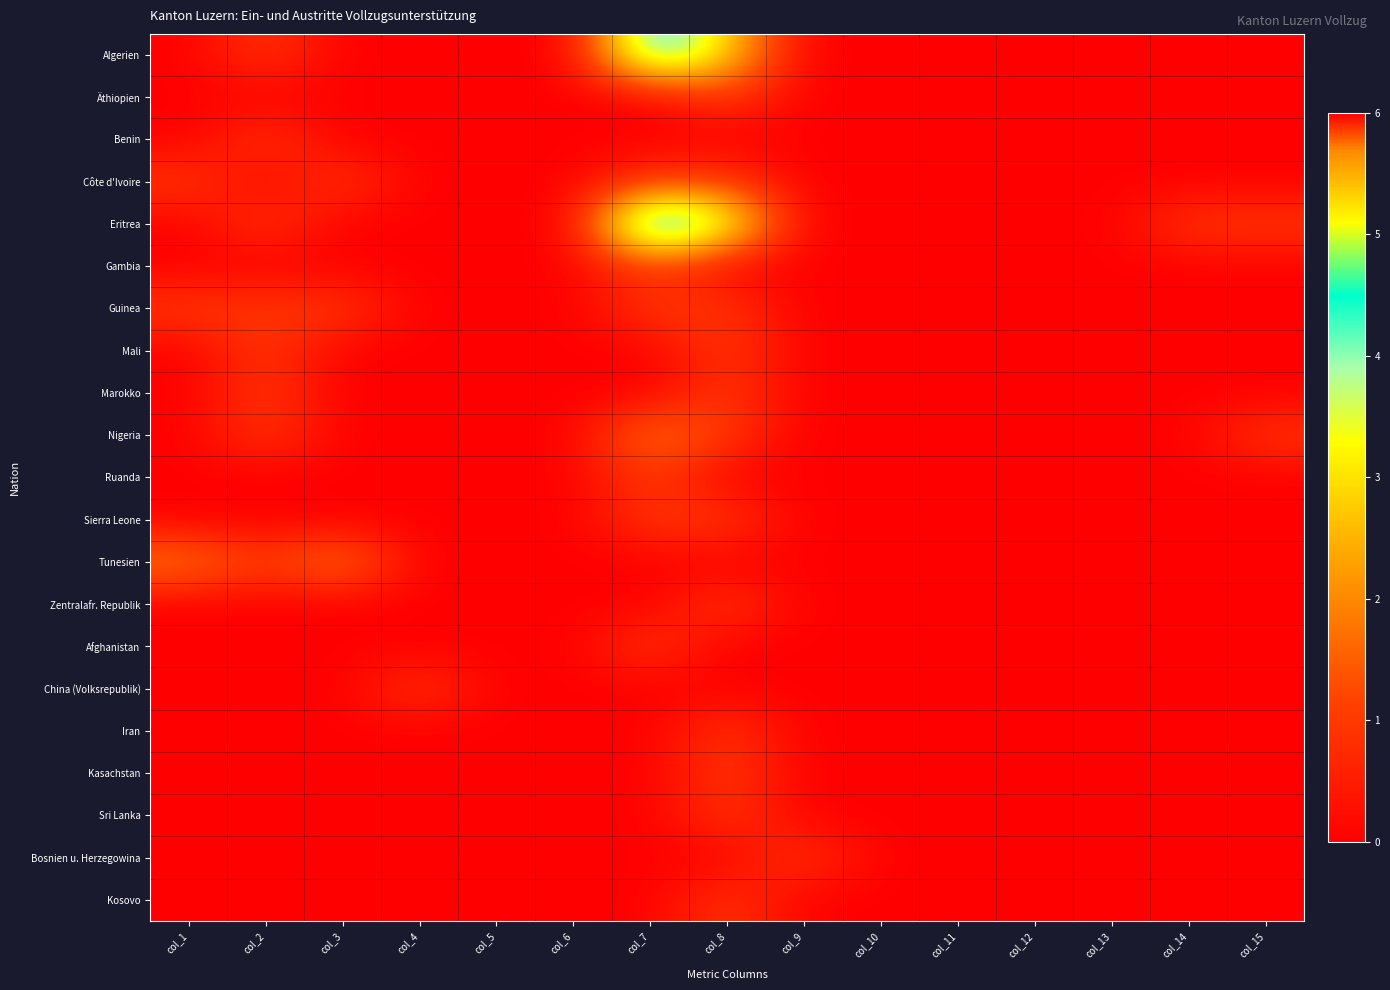

Reading right to left, transcribe all the data shown in this chart.

Algerien: col_15=0	col_14=0	col_13=0	col_12=0	col_11=0	col_10=0	col_9=0	col_8=3	col_7=5	col_6=0	col_5=0	col_4=0	col_3=0	col_2=1	col_1=0
Äthiopien: col_15=0	col_14=0	col_13=0	col_12=0	col_11=0	col_10=0	col_9=0	col_8=1	col_7=0	col_6=0	col_5=0	col_4=0	col_3=0	col_2=0	col_1=0
Benin: col_15=0	col_14=0	col_13=0	col_12=0	col_11=0	col_10=0	col_9=0	col_8=0	col_7=0	col_6=0	col_5=0	col_4=0	col_3=0	col_2=1	col_1=0
Côte d'Ivoire: col_15=0	col_14=0	col_13=0	col_12=0	col_11=0	col_10=0	col_9=0	col_8=1	col_7=1	col_6=0	col_5=0	col_4=0	col_3=1	col_2=0	col_1=1
Eritrea: col_15=1	col_14=1	col_13=0	col_12=0	col_11=0	col_10=0	col_9=0	col_8=4	col_7=6	col_6=0	col_5=0	col_4=0	col_3=0	col_2=1	col_1=0
Gambia: col_15=0	col_14=0	col_13=0	col_12=0	col_11=0	col_10=0	col_9=0	col_8=0	col_7=1	col_6=0	col_5=0	col_4=0	col_3=0	col_2=0	col_1=0
Guinea: col_15=0	col_14=0	col_13=0	col_12=0	col_11=0	col_10=0	col_9=0	col_8=1	col_7=1	col_6=0	col_5=0	col_4=0	col_3=1	col_2=1	col_1=1
Mali: col_15=0	col_14=0	col_13=0	col_12=0	col_11=0	col_10=0	col_9=0	col_8=1	col_7=0	col_6=0	col_5=0	col_4=0	col_3=0	col_2=1	col_1=0
Marokko: col_15=0	col_14=0	col_13=0	col_12=0	col_11=0	col_10=0	col_9=0	col_8=1	col_7=0	col_6=0	col_5=0	col_4=0	col_3=0	col_2=1	col_1=0
Nigeria: col_15=1	col_14=0	col_13=0	col_12=0	col_11=0	col_10=0	col_9=0	col_8=1	col_7=2	col_6=0	col_5=0	col_4=0	col_3=0	col_2=1	col_1=0
Ruanda: col_15=0	col_14=0	col_13=0	col_12=0	col_11=0	col_10=0	col_9=0	col_8=0	col_7=1	col_6=0	col_5=0	col_4=0	col_3=0	col_2=0	col_1=0
Sierra Leone: col_15=0	col_14=0	col_13=0	col_12=0	col_11=0	col_10=0	col_9=0	col_8=1	col_7=1	col_6=0	col_5=0	col_4=0	col_3=0	col_2=0	col_1=0
Tunesien: col_15=0	col_14=0	col_13=0	col_12=0	col_11=0	col_10=0	col_9=0	col_8=0	col_7=0	col_6=0	col_5=0	col_4=0	col_3=2	col_2=1	col_1=2
Zentralafr. Republik: col_15=0	col_14=0	col_13=0	col_12=0	col_11=0	col_10=0	col_9=0	col_8=1	col_7=0	col_6=0	col_5=0	col_4=0	col_3=0	col_2=0	col_1=0
Afghanistan: col_15=0	col_14=0	col_13=0	col_12=0	col_11=0	col_10=0	col_9=0	col_8=0	col_7=1	col_6=0	col_5=0	col_4=0	col_3=0	col_2=0	col_1=0
China (Volksrepublik): col_15=0	col_14=0	col_13=0	col_12=0	col_11=0	col_10=0	col_9=0	col_8=0	col_7=0	col_6=0	col_5=0	col_4=1	col_3=0	col_2=0	col_1=0
Iran: col_15=0	col_14=0	col_13=0	col_12=0	col_11=0	col_10=0	col_9=0	col_8=1	col_7=0	col_6=0	col_5=0	col_4=0	col_3=0	col_2=0	col_1=0
Kasachstan: col_15=0	col_14=0	col_13=0	col_12=0	col_11=0	col_10=0	col_9=0	col_8=1	col_7=0	col_6=0	col_5=0	col_4=0	col_3=0	col_2=0	col_1=0
Sri Lanka: col_15=0	col_14=0	col_13=0	col_12=0	col_11=0	col_10=0	col_9=0	col_8=1	col_7=0	col_6=0	col_5=0	col_4=0	col_3=0	col_2=0	col_1=0
Bosnien u. Herzegowina: col_15=0	col_14=0	col_13=0	col_12=0	col_11=0	col_10=0	col_9=1	col_8=0	col_7=0	col_6=0	col_5=0	col_4=0	col_3=0	col_2=0	col_1=0
Kosovo: col_15=0	col_14=0	col_13=0	col_12=0	col_11=0	col_10=0	col_9=0	col_8=1	col_7=0	col_6=0	col_5=0	col_4=0	col_3=0	col_2=0	col_1=0